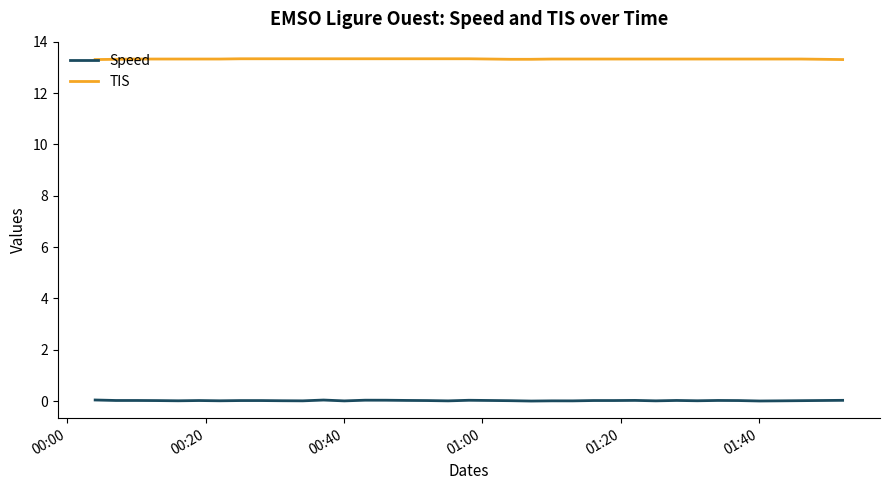

Rank the series by their average value, from highest to lowest.

TIS, Speed